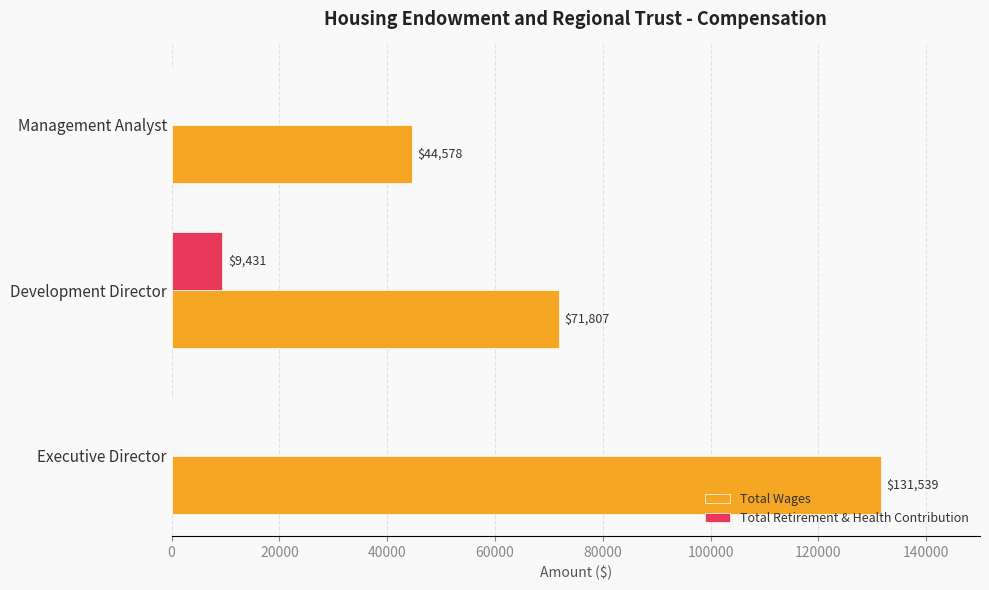

Which series has the largest total across all categories?

Total Wages